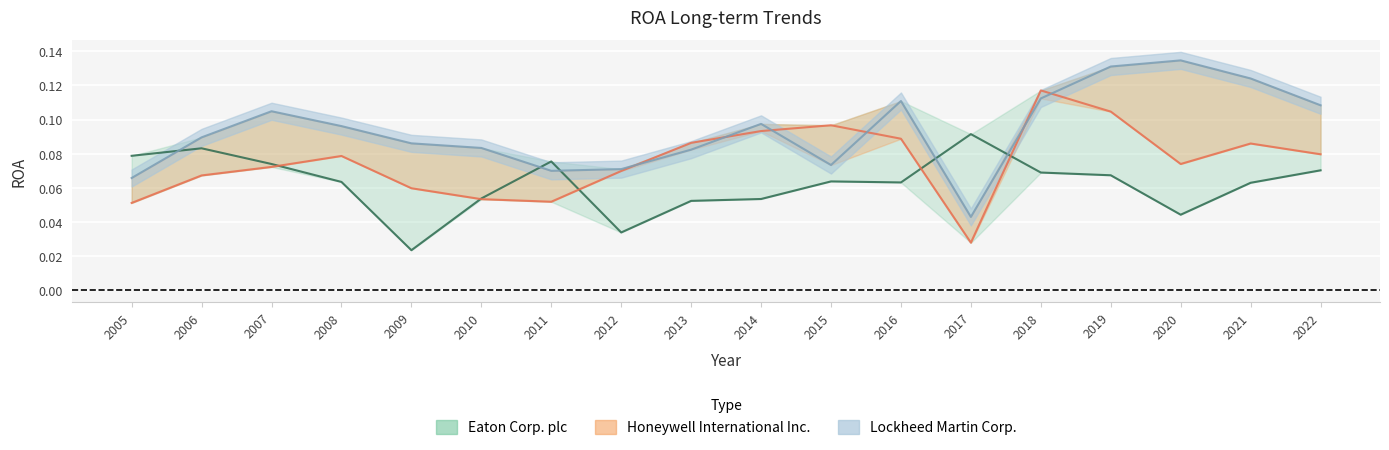

Reading right to left, what are all the values shown in this chart?

Eaton Corp. plc: 2022=0.1	2021=0.1	2020=0.0	2019=0.1	2018=0.1	2017=0.1	2016=0.1	2015=0.1	2014=0.1	2013=0.1	2012=0.0	2011=0.1	2010=0.1	2009=0.0	2008=0.1	2007=0.1	2006=0.1	2005=0.1
Honeywell International Inc.: 2022=0.1	2021=0.1	2020=0.1	2019=0.1	2018=0.1	2017=0.0	2016=0.1	2015=0.1	2014=0.1	2013=0.1	2012=0.1	2011=0.1	2010=0.1	2009=0.1	2008=0.1	2007=0.1	2006=0.1	2005=0.1
Lockheed Martin Corp.: 2022=0.1	2021=0.1	2020=0.1	2019=0.1	2018=0.1	2017=0.0	2016=0.1	2015=0.1	2014=0.1	2013=0.1	2012=0.1	2011=0.1	2010=0.1	2009=0.1	2008=0.1	2007=0.1	2006=0.1	2005=0.1